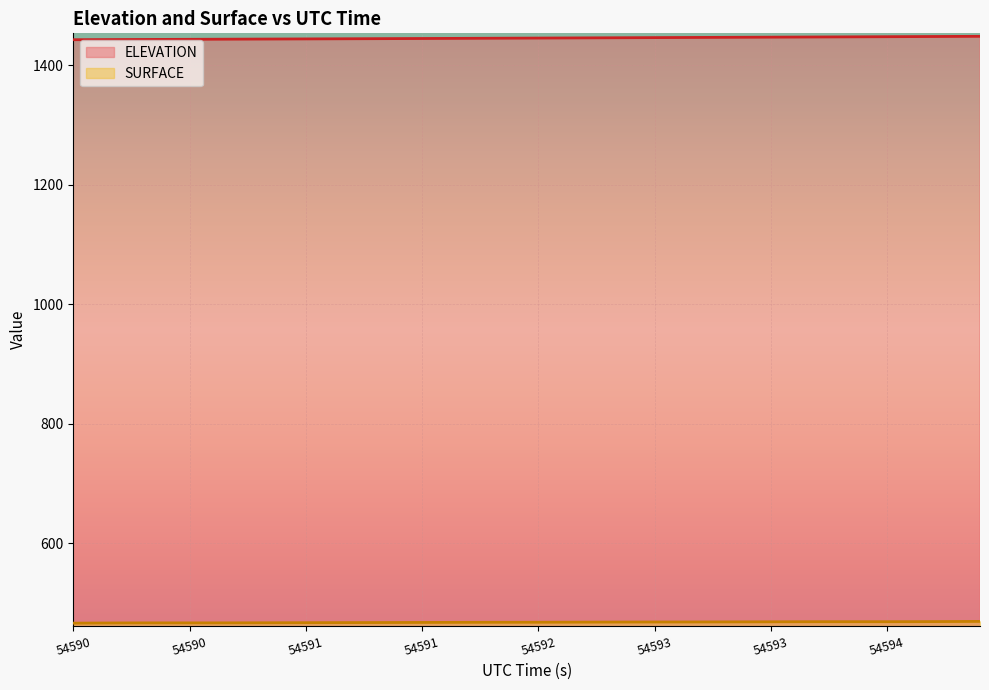

Is the value of SURFACE at 54589.9865 greater than the value of ELEVATION at 54591.0702?

No